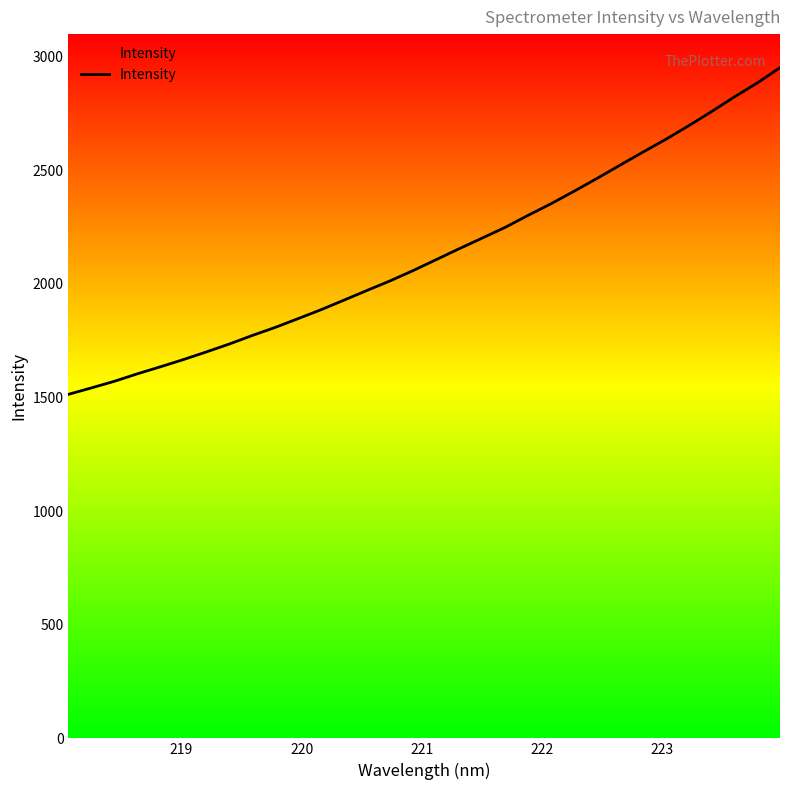

What is the greatest value displayed?

2951.8